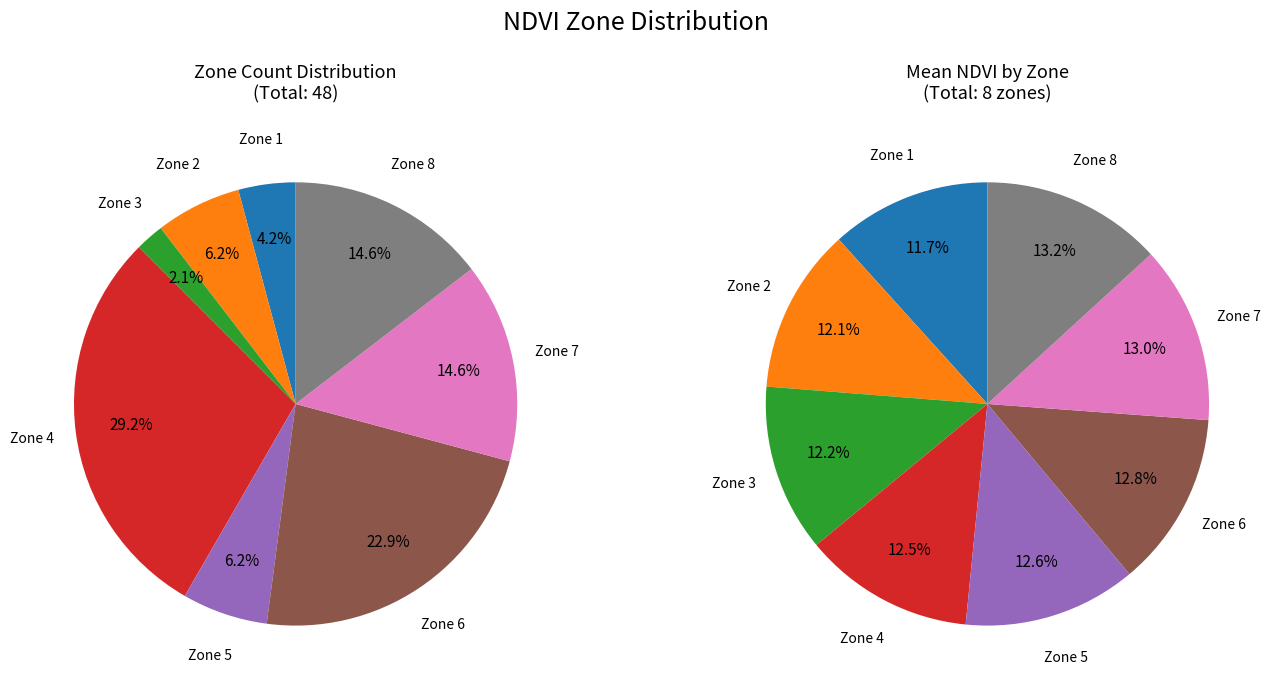

To the nearest percent, what portion does Zone 4 represent?

29%